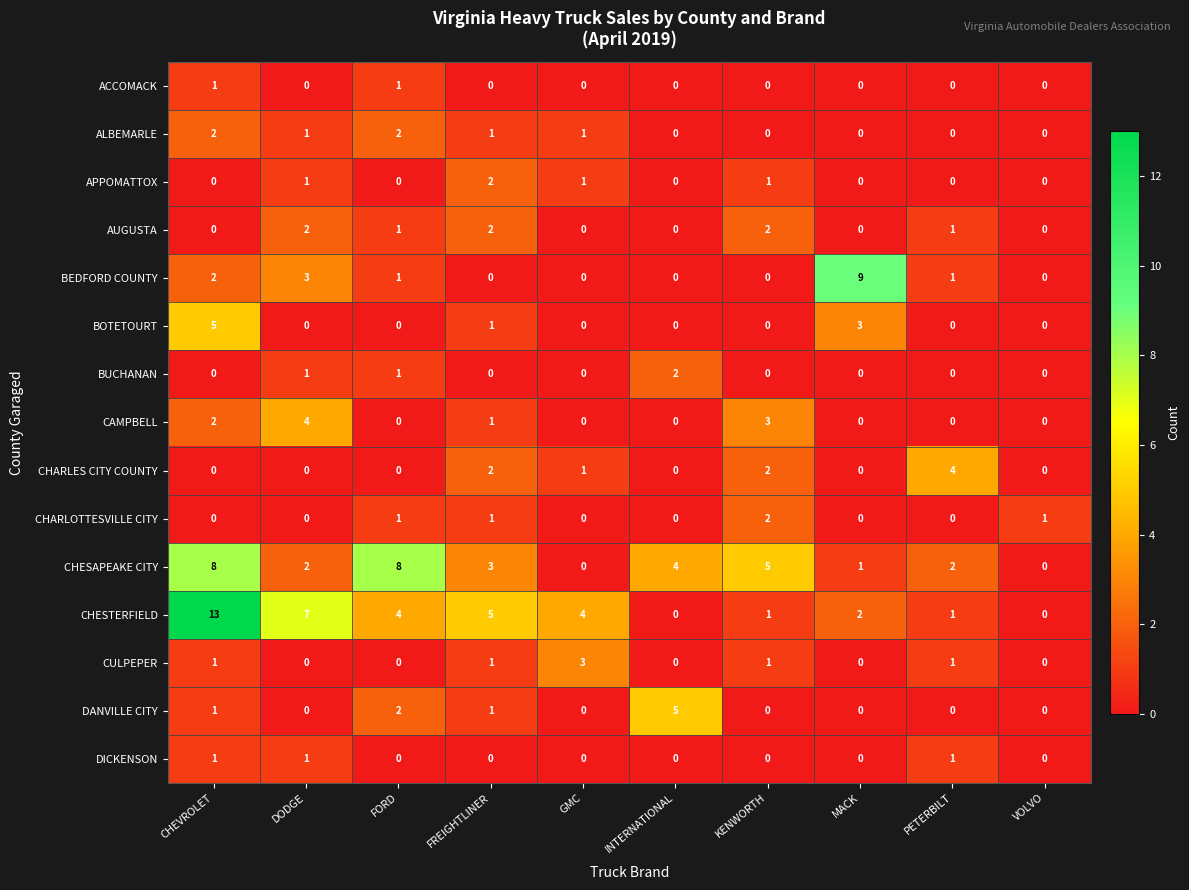

Which series has the largest range (max minus min)?

CHESTERFIELD